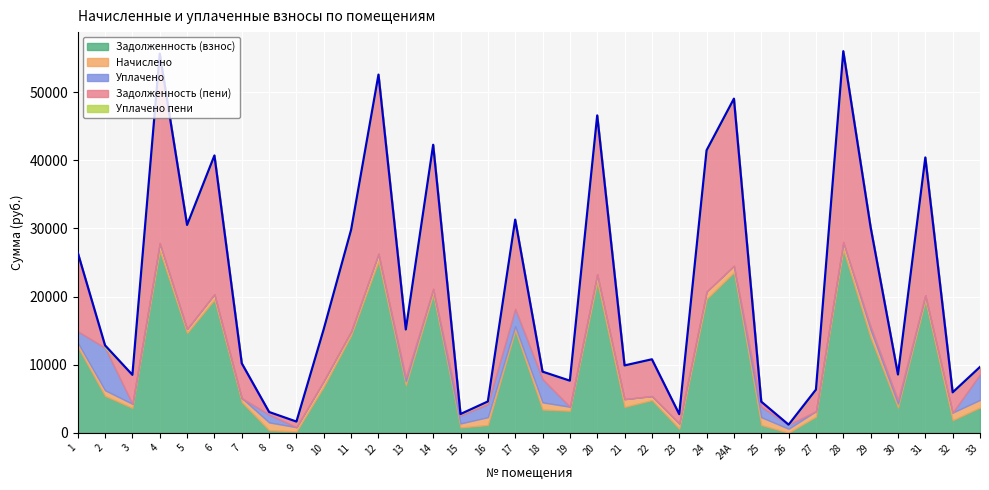

How many lines are shown in the chart?

5